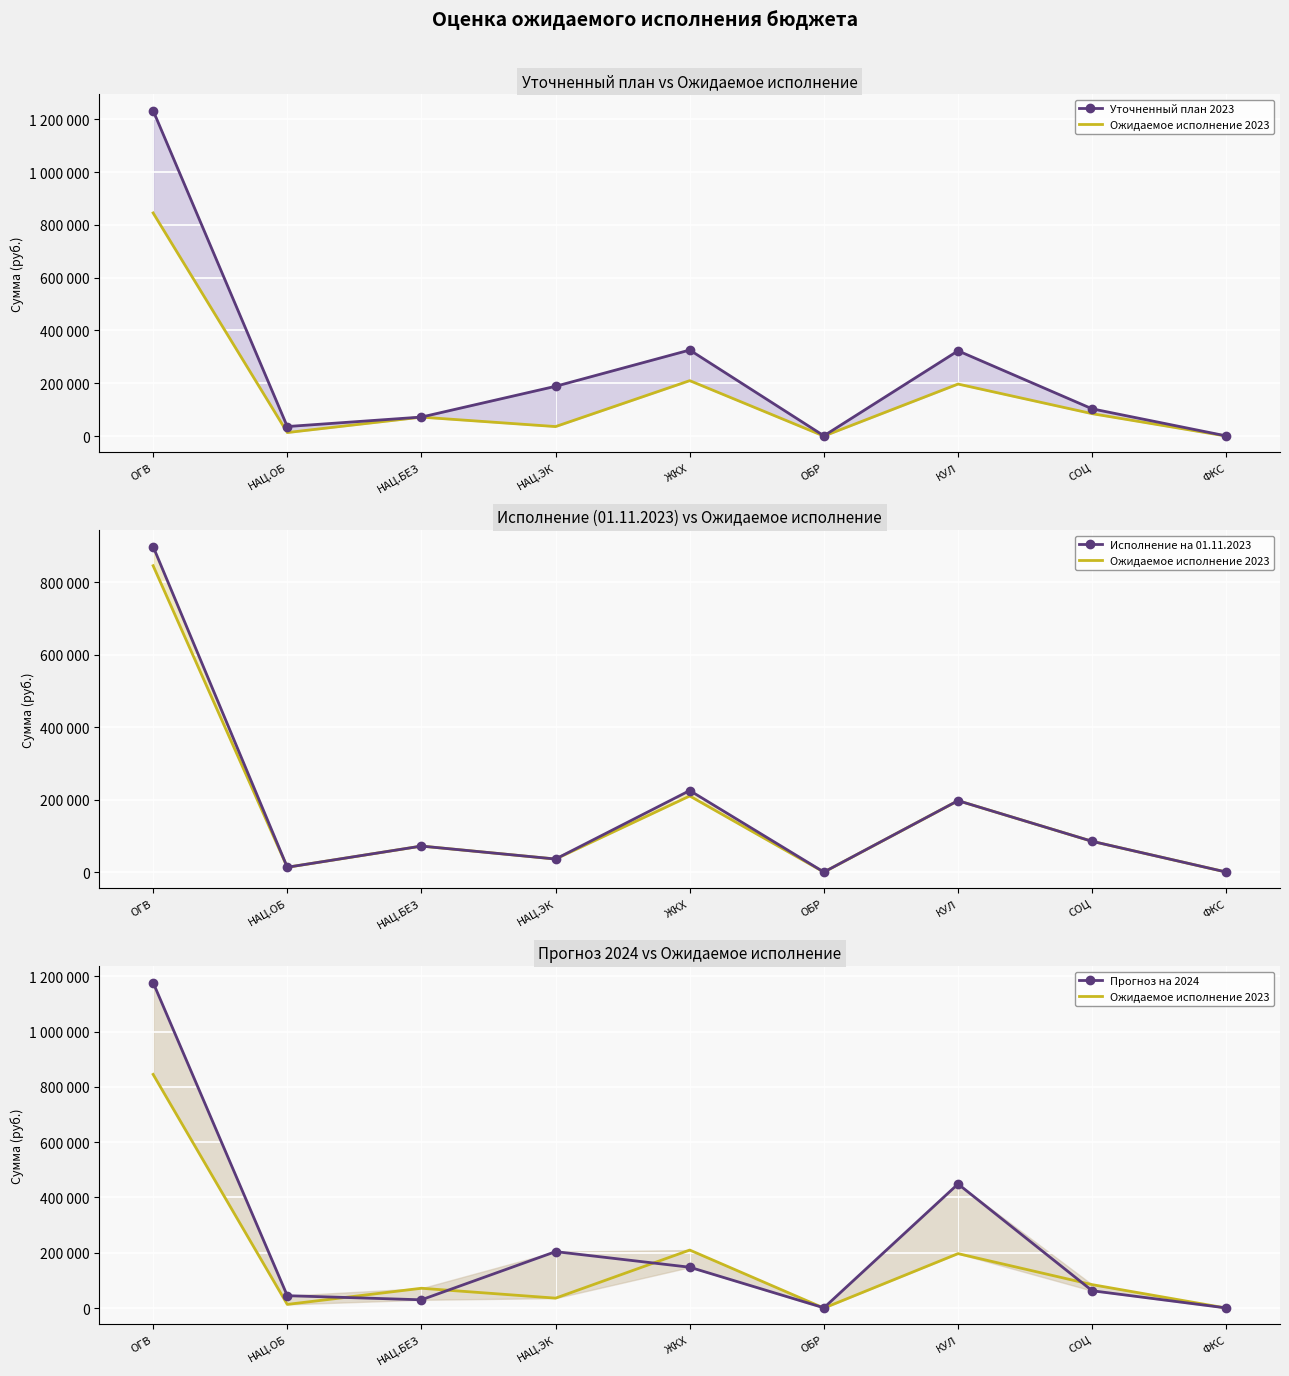

True or false: Уточненный план 2023 has a value of 188540.0 at НАЦ.ЭК.

True